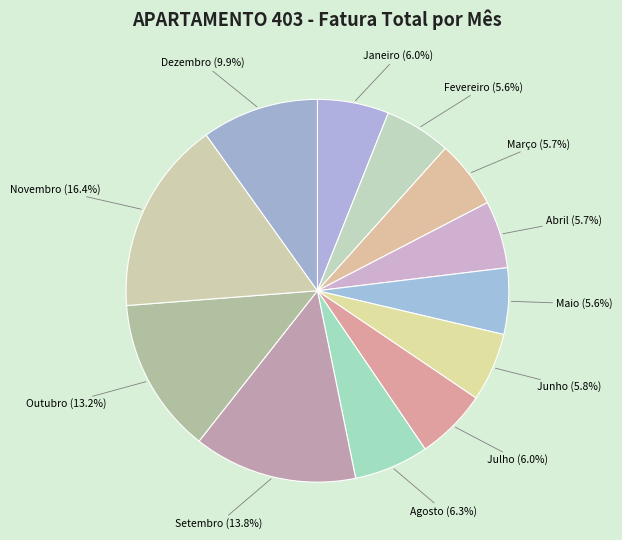

What is the total percentage of Fevereiro and Janeiro?

11.6%